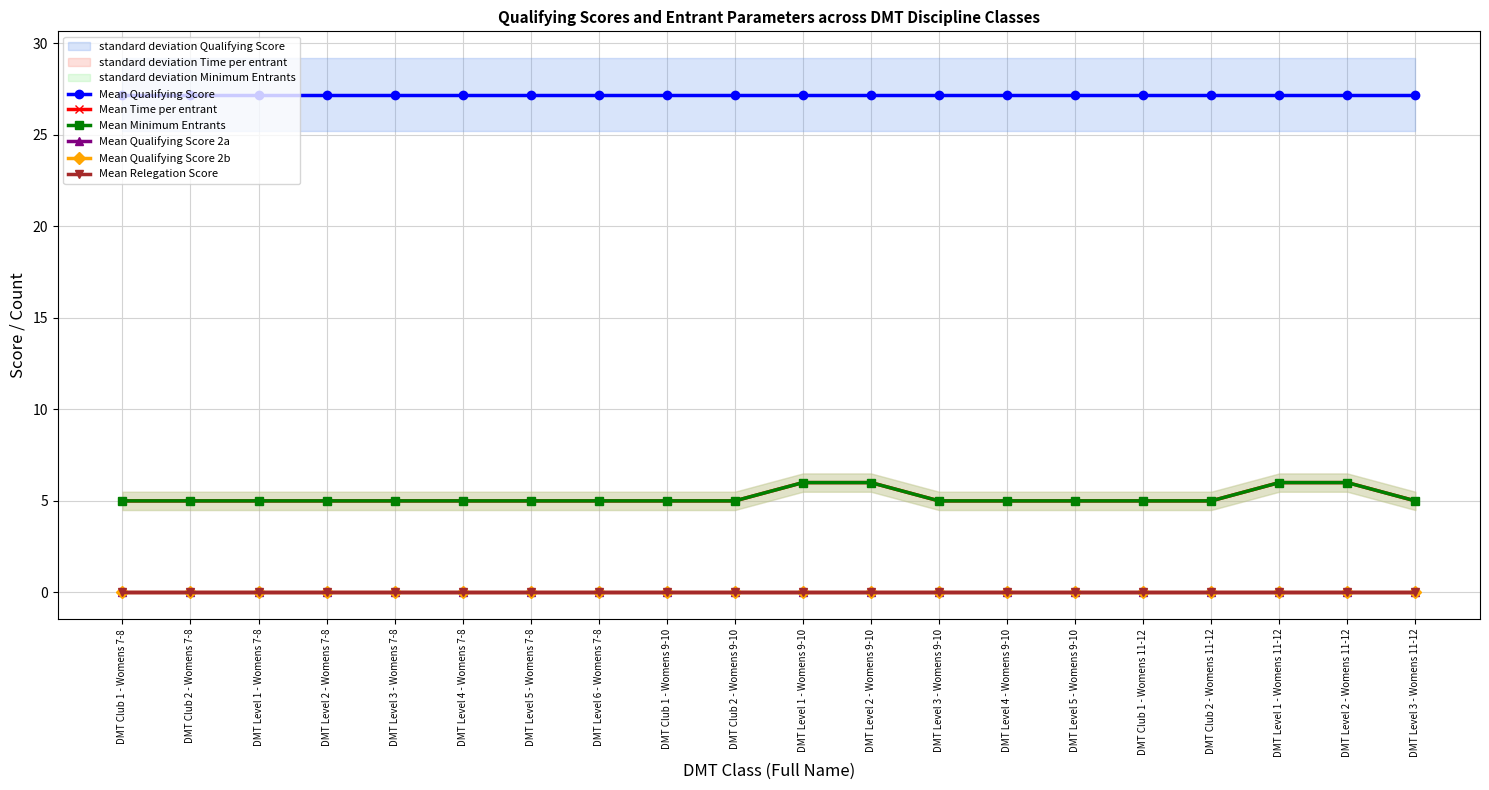

Read the Mean Minimum Entrants value at DMT Level 3 - Womens 7-8.

5.0